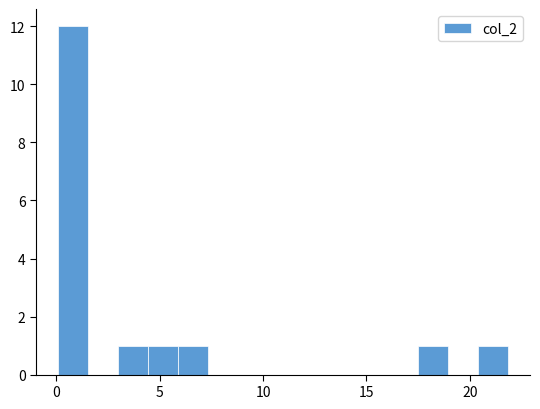

Around what value on the x-axis is the tallest bar? Give the approximate position of its centre, as read against the axis.

1.0